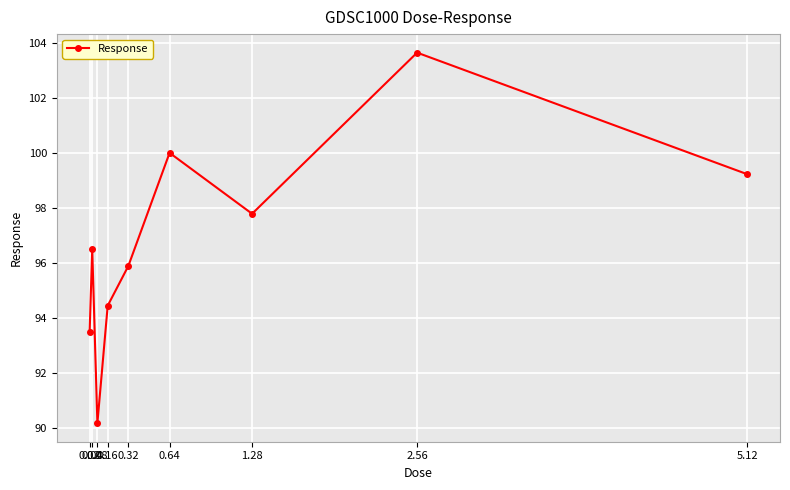

What is the change in value from 0.02 to 1.28?

+4.3